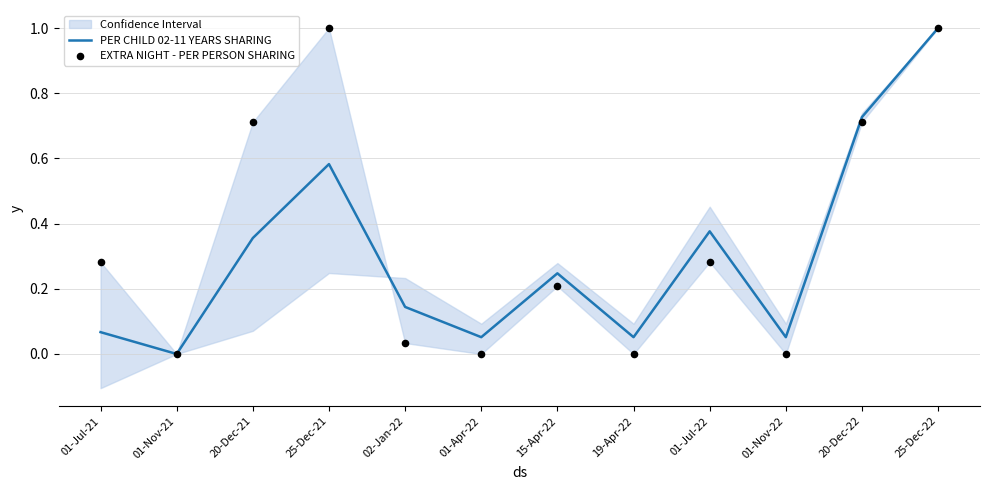

Which series has the largest total across all categories?

EXTRA NIGHT - PER PERSON SHARING